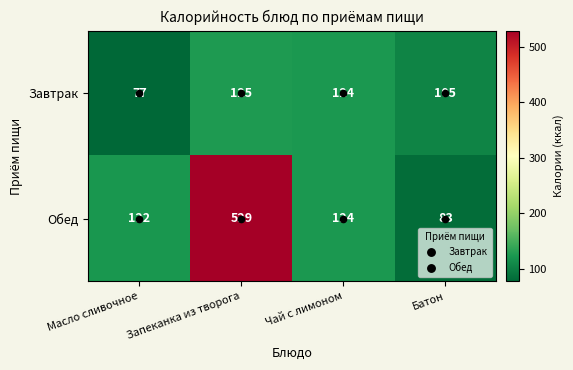

Rank the series by their maximum value, from highest to lowest.

Обед, Завтрак